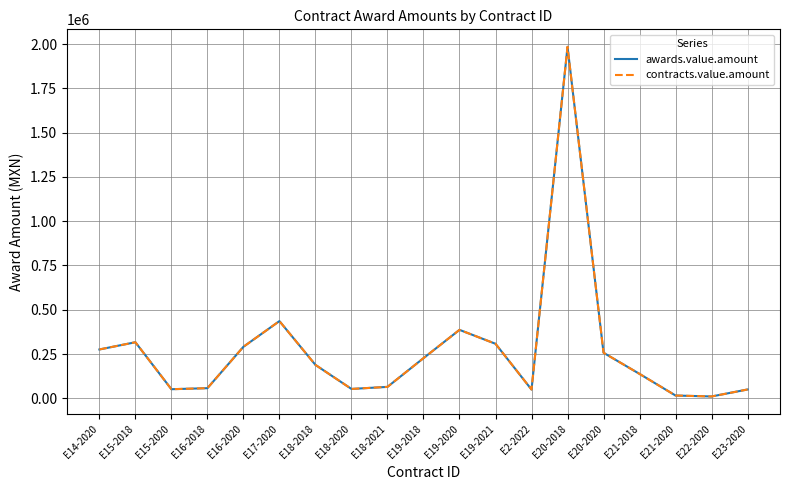

Is this an area chart (filled region under the line)?

No